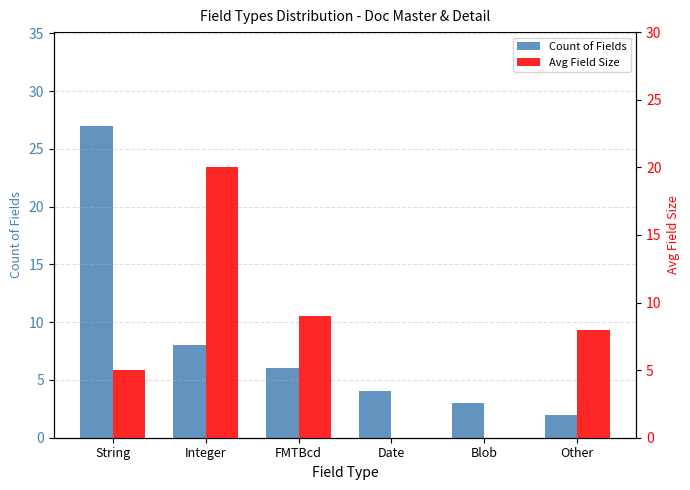

How many series are shown in this chart?

2